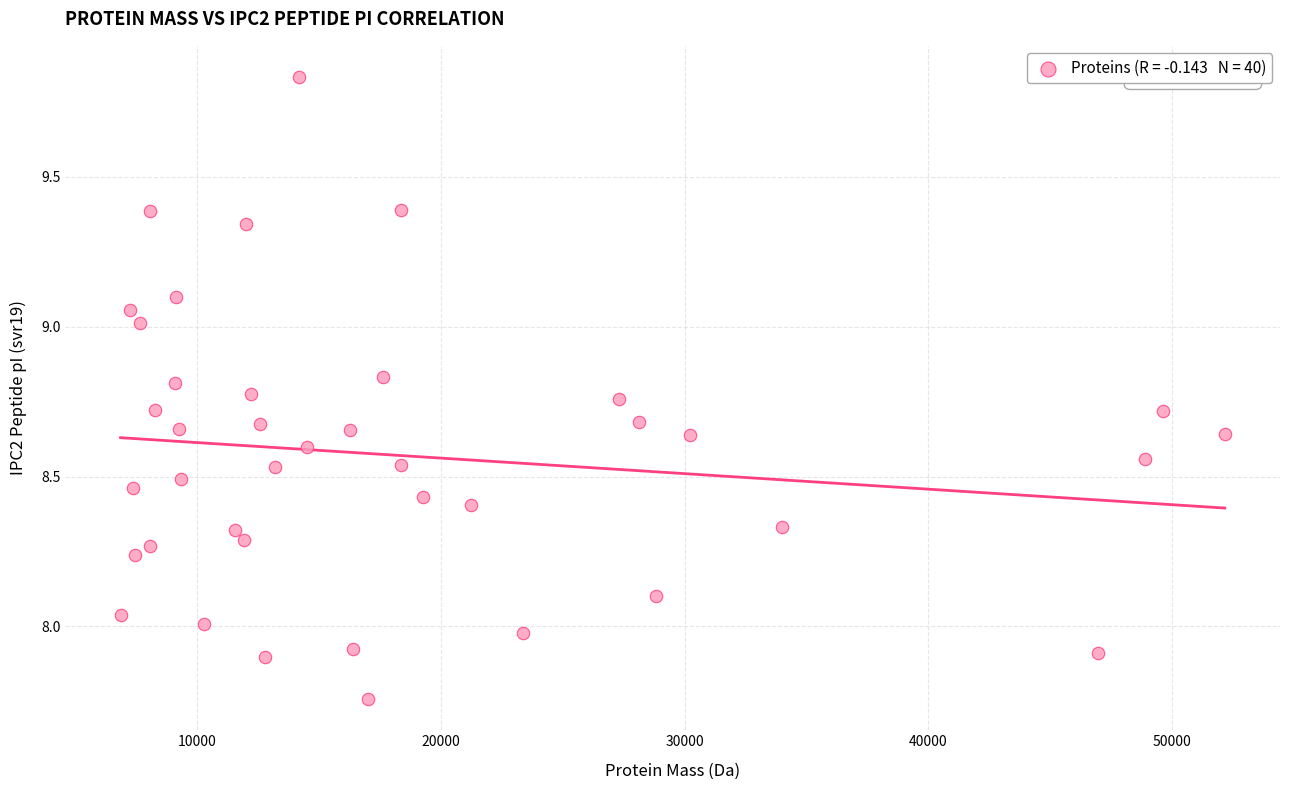

What is the range of X values (max minus min)?

45299.1